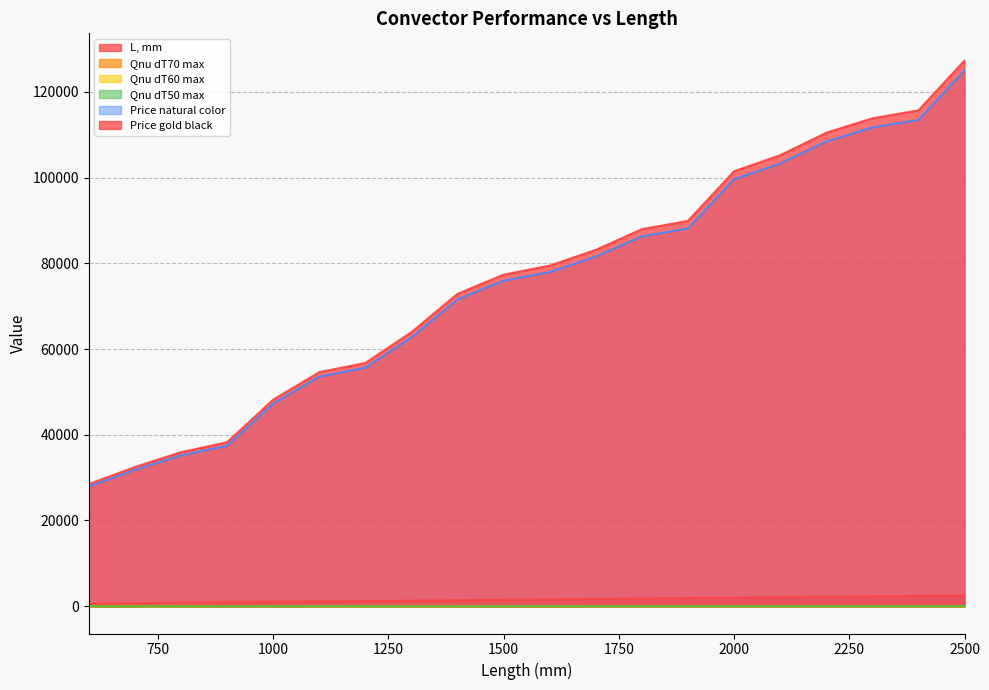

How many lines are shown in the chart?

6